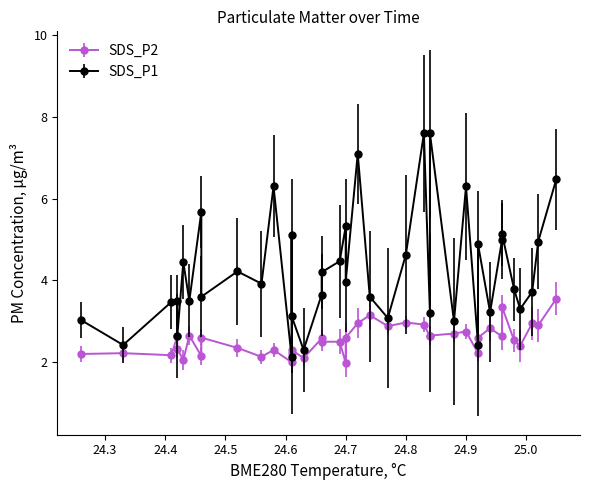

Rank the series at 01:33 from lowest to highest value.

SDS_P2, SDS_P1